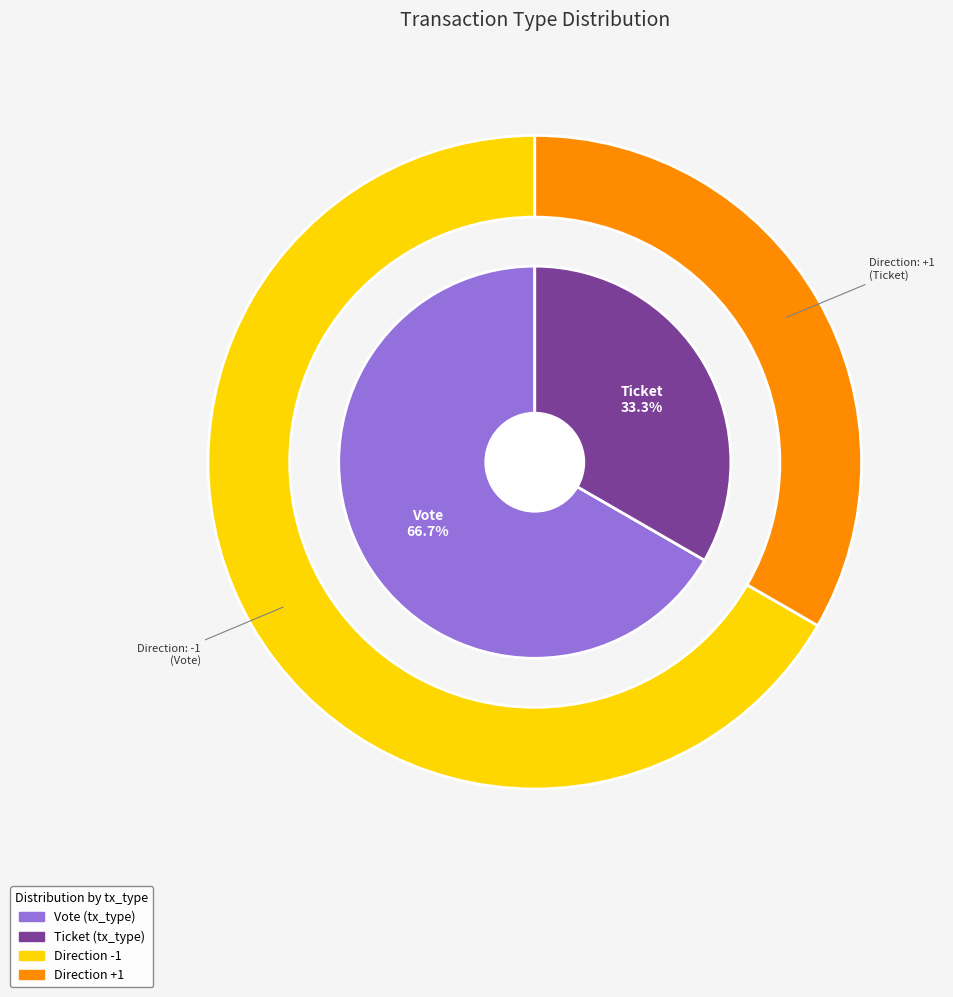

To the nearest percent, what is the average slice percentage?

50%